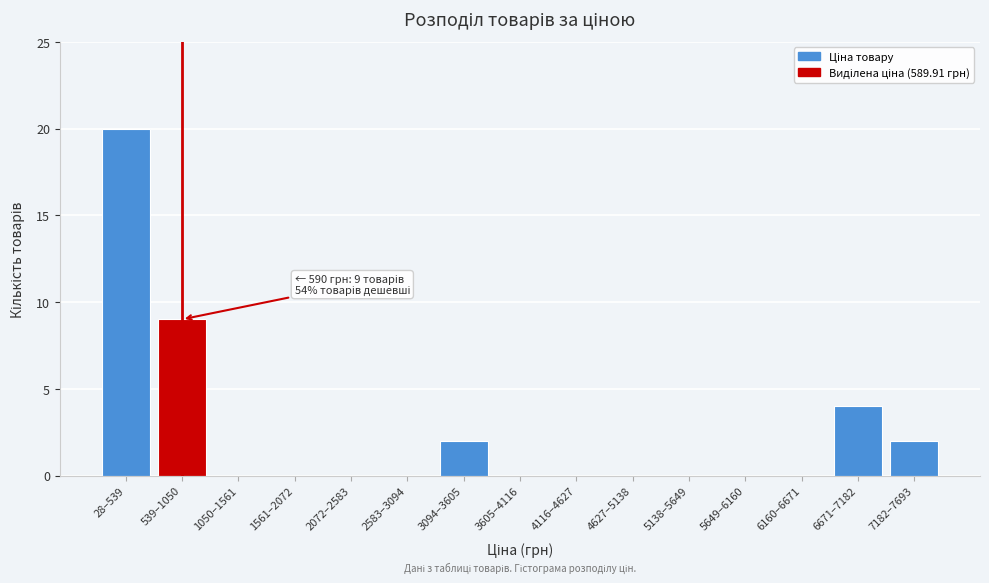

Reading left to right, list all the values displayed in this chart.

28–539=20	539–1050=9	1050–1561=0	1561–2072=0	2072–2583=0	2583–3094=0	3094–3605=2	3605–4116=0	4116–4627=0	4627–5138=0	5138–5649=0	5649–6160=0	6160–6671=0	6671–7182=4	7182–7693=2